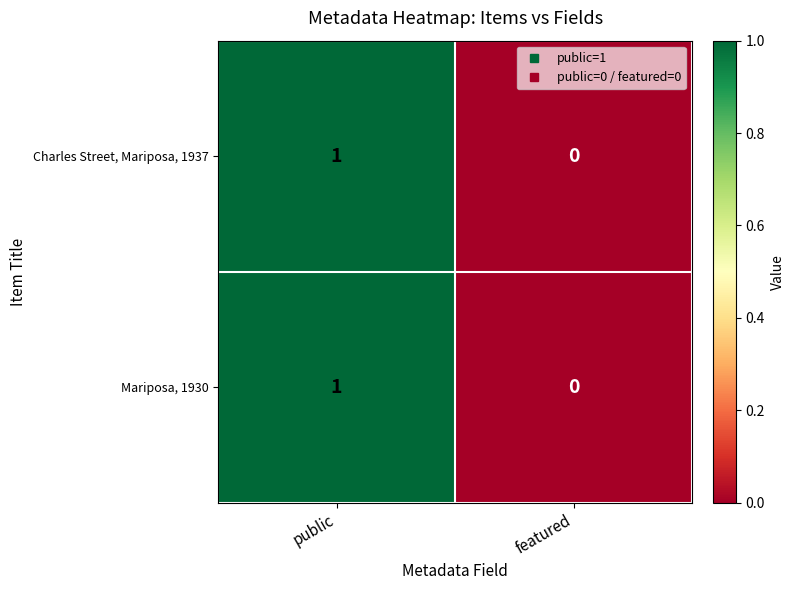

At which label is Mariposa, 1930 closest to 0?

featured